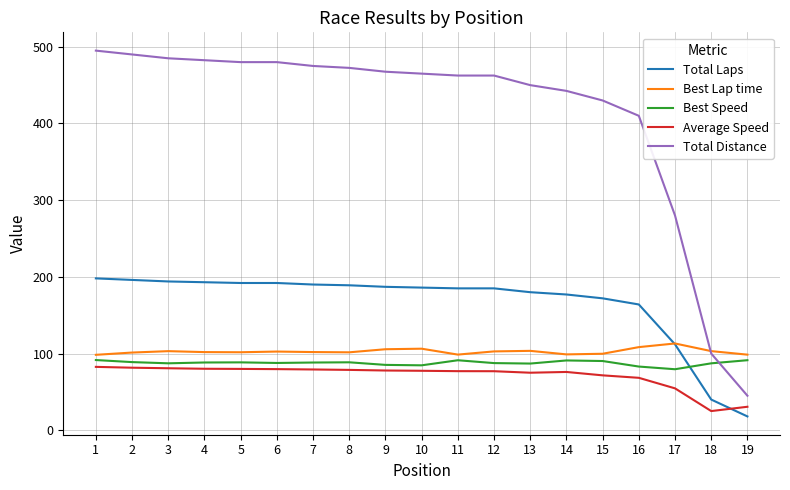

What is the lowest value of the Best Speed series?

79.5